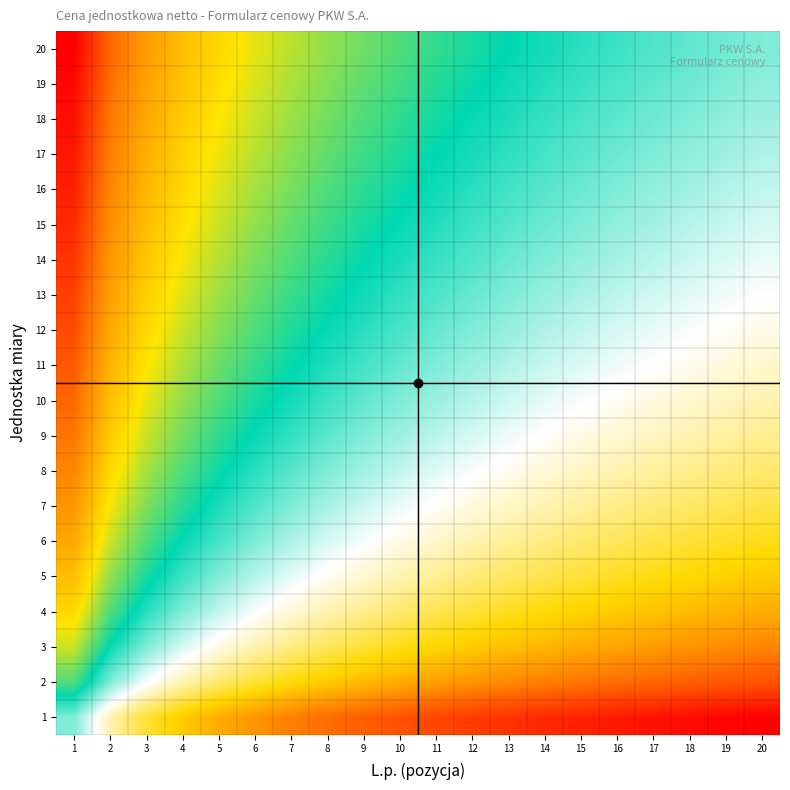

Between 13 and 3, which is larger?

3